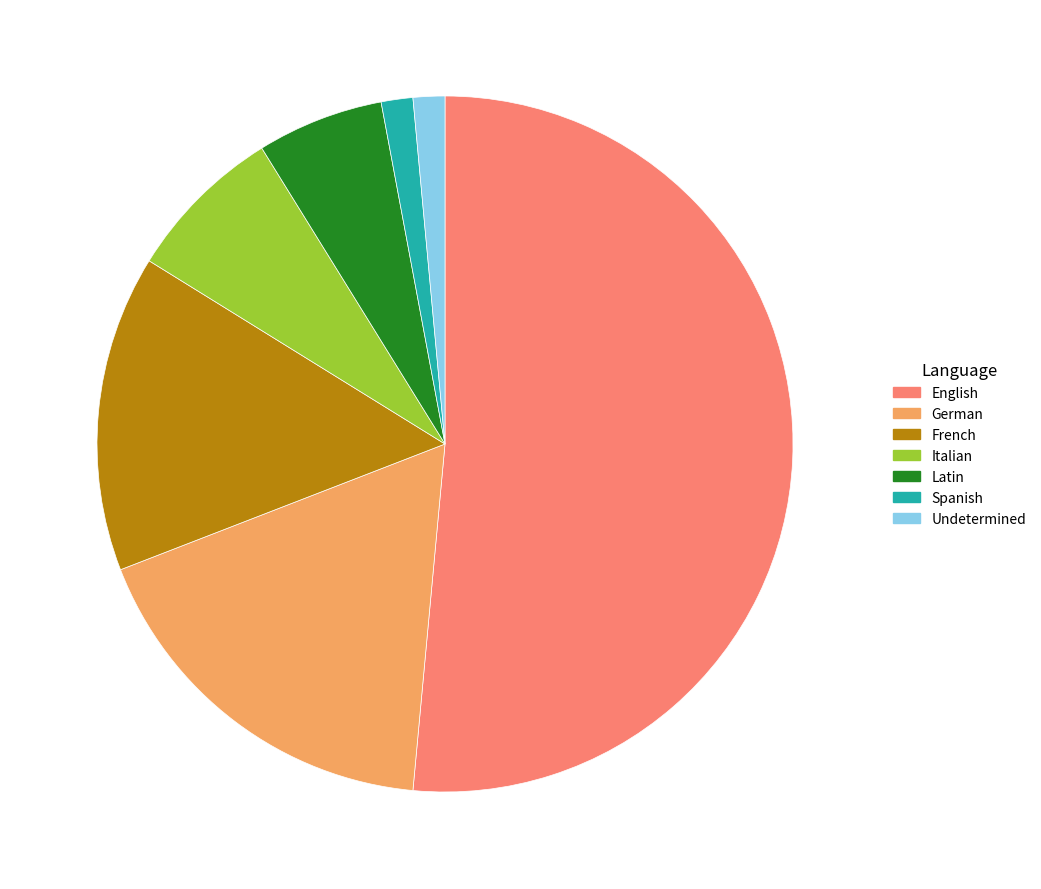

Do Undetermined and German together represent more than half of the pie?

No